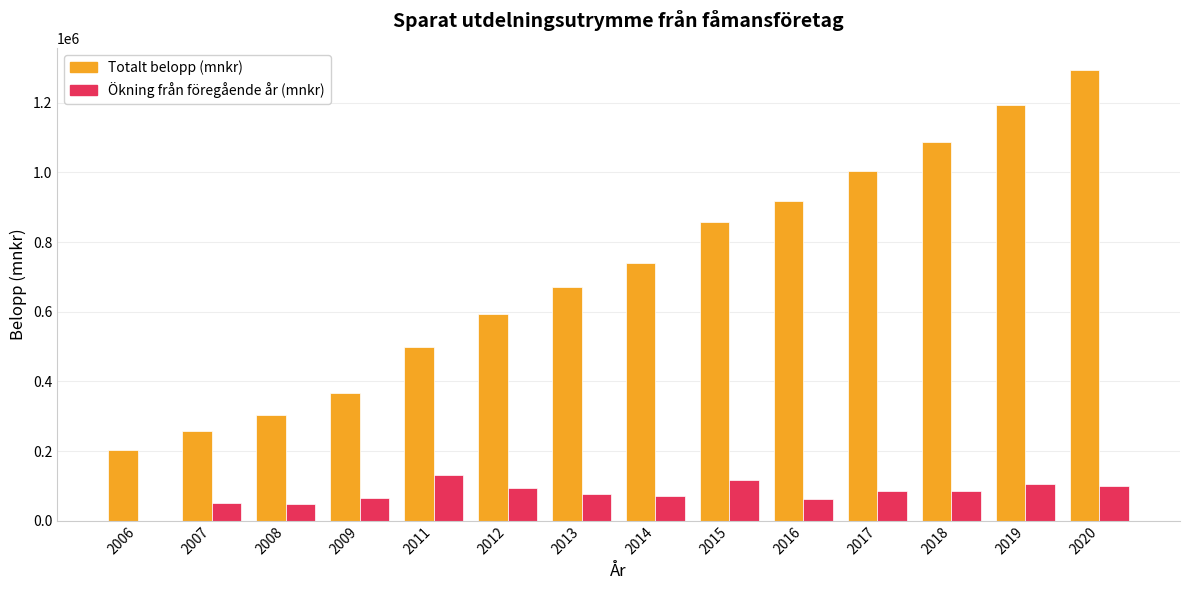

What are all the series names shown in the legend?

Totalt belopp (mnkr), Ökning från föregående år (mnkr)